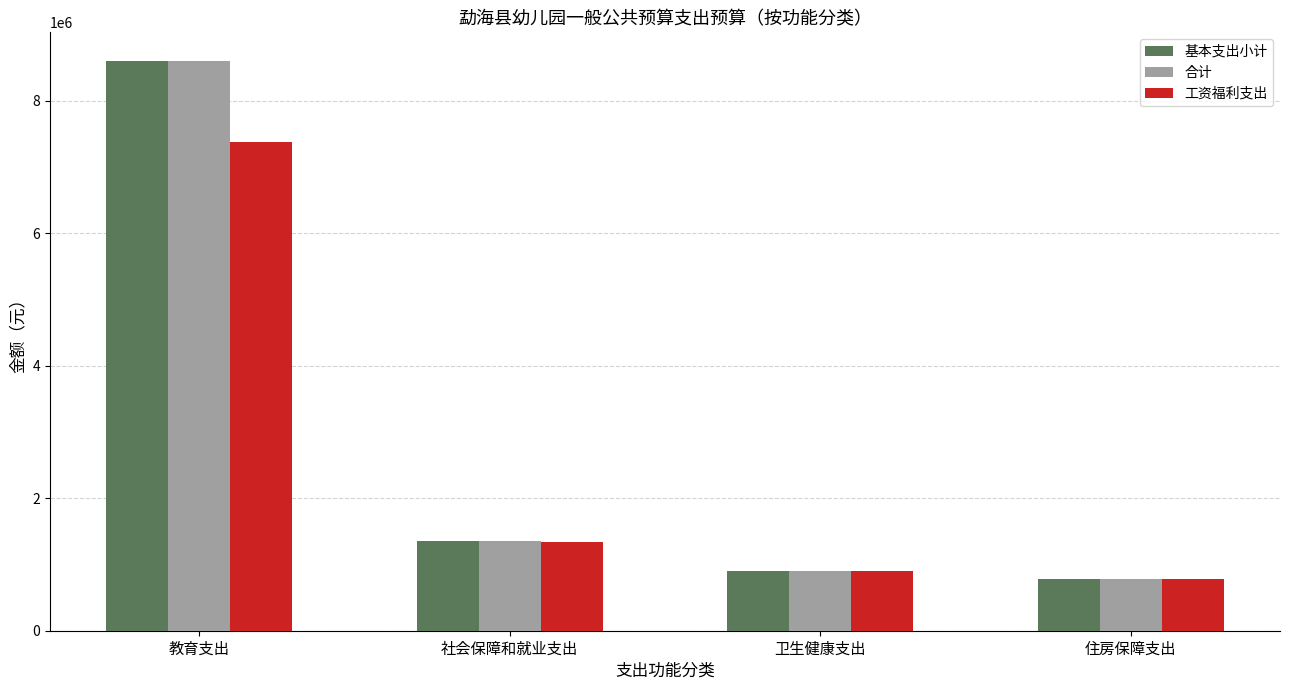

How many data points in 基本支出小计 are less than 1356500?

2